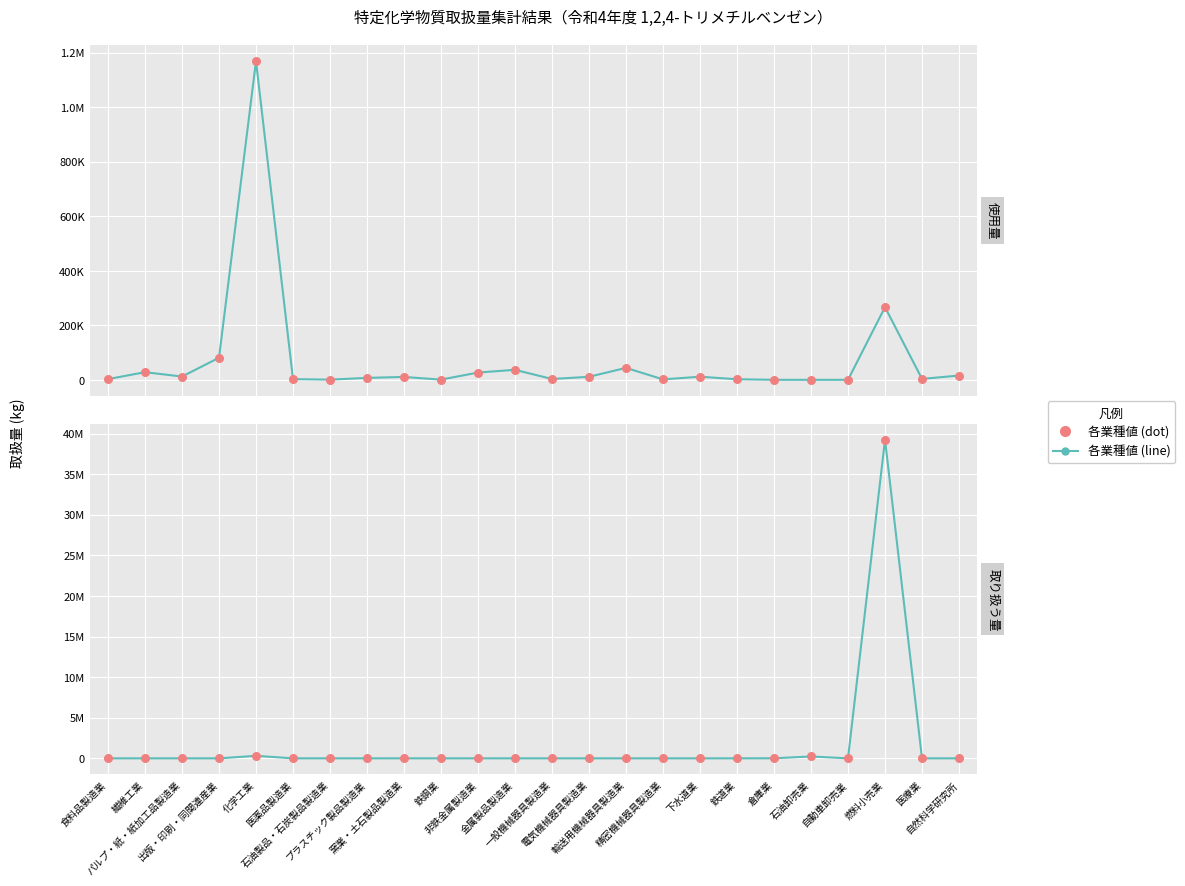

At how many categories does at least one series exceed 17466377?

1